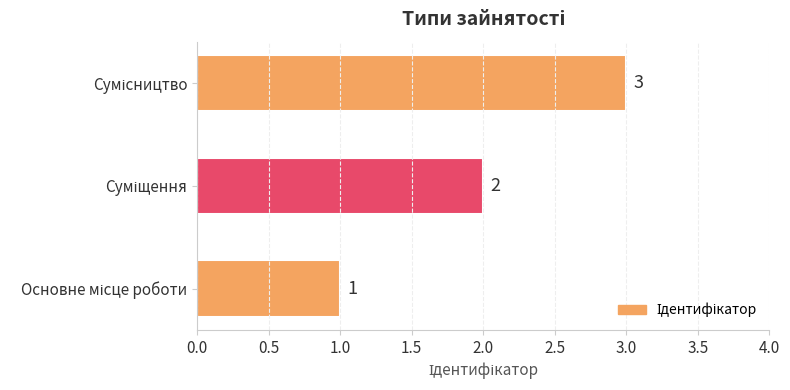

What is the sum of all values?

6